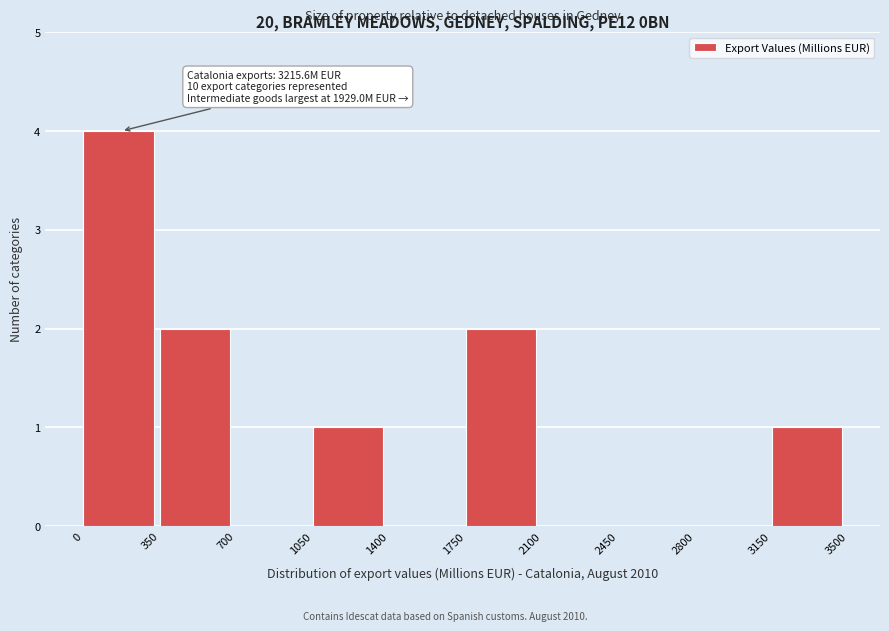

Which range on the x-axis has the tallest bar?

0 to 350